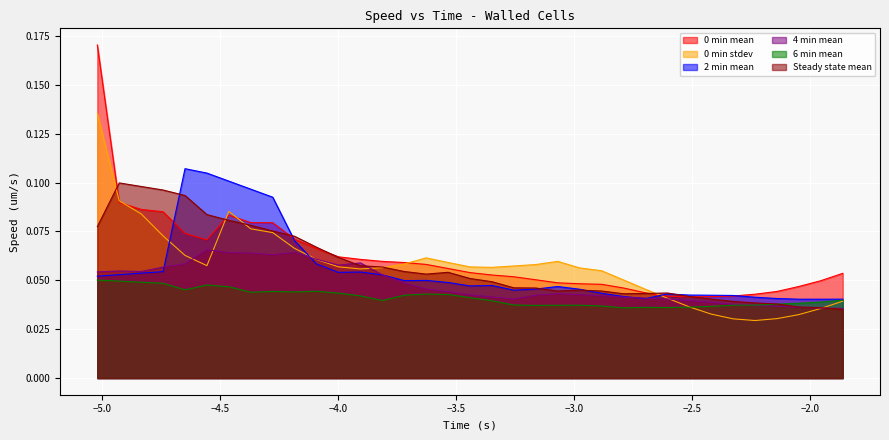

What is the difference between the 0 min stdev values at -4.464 and -2.325?

0.1